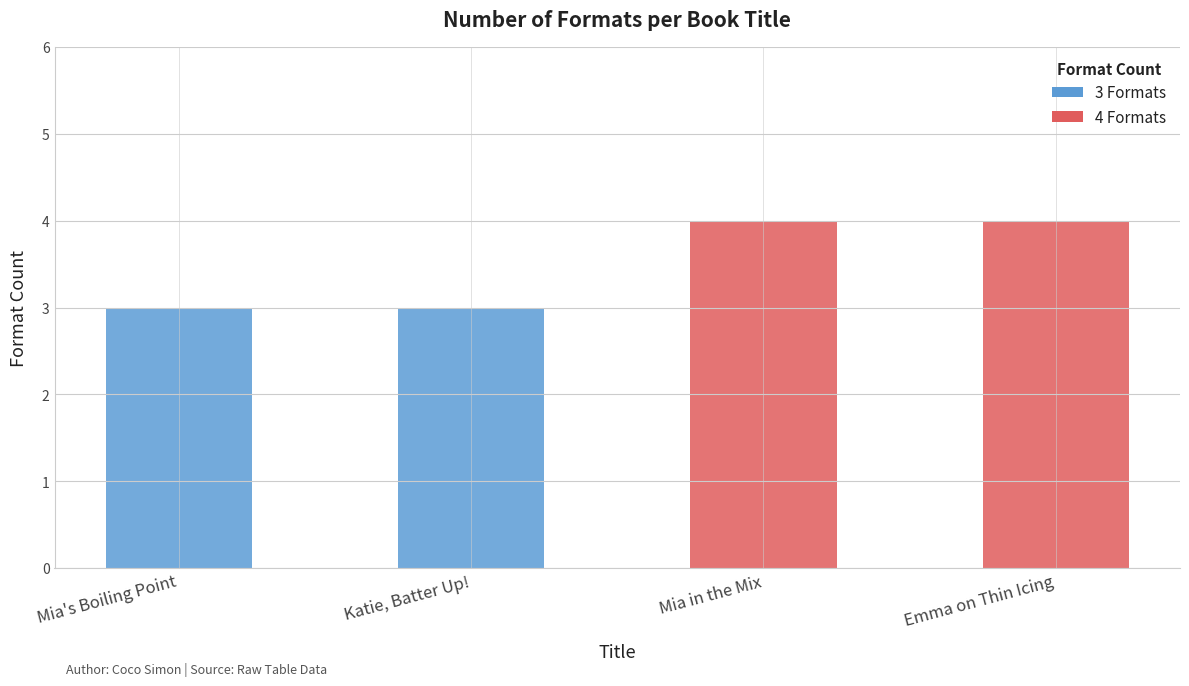

What is the change in value from Mia's Boiling Point to Mia in the Mix?

+1